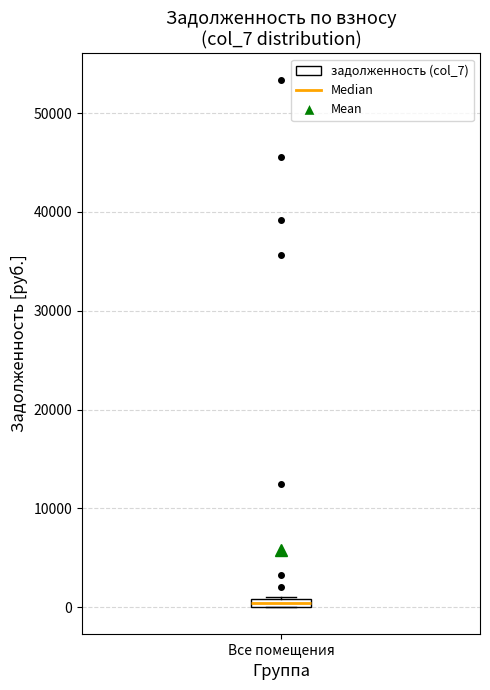

Where is the lower edge of the box for Все помещения on the y-axis? The values are not printed on the chart, so give them approximately, as read against the axis.

0